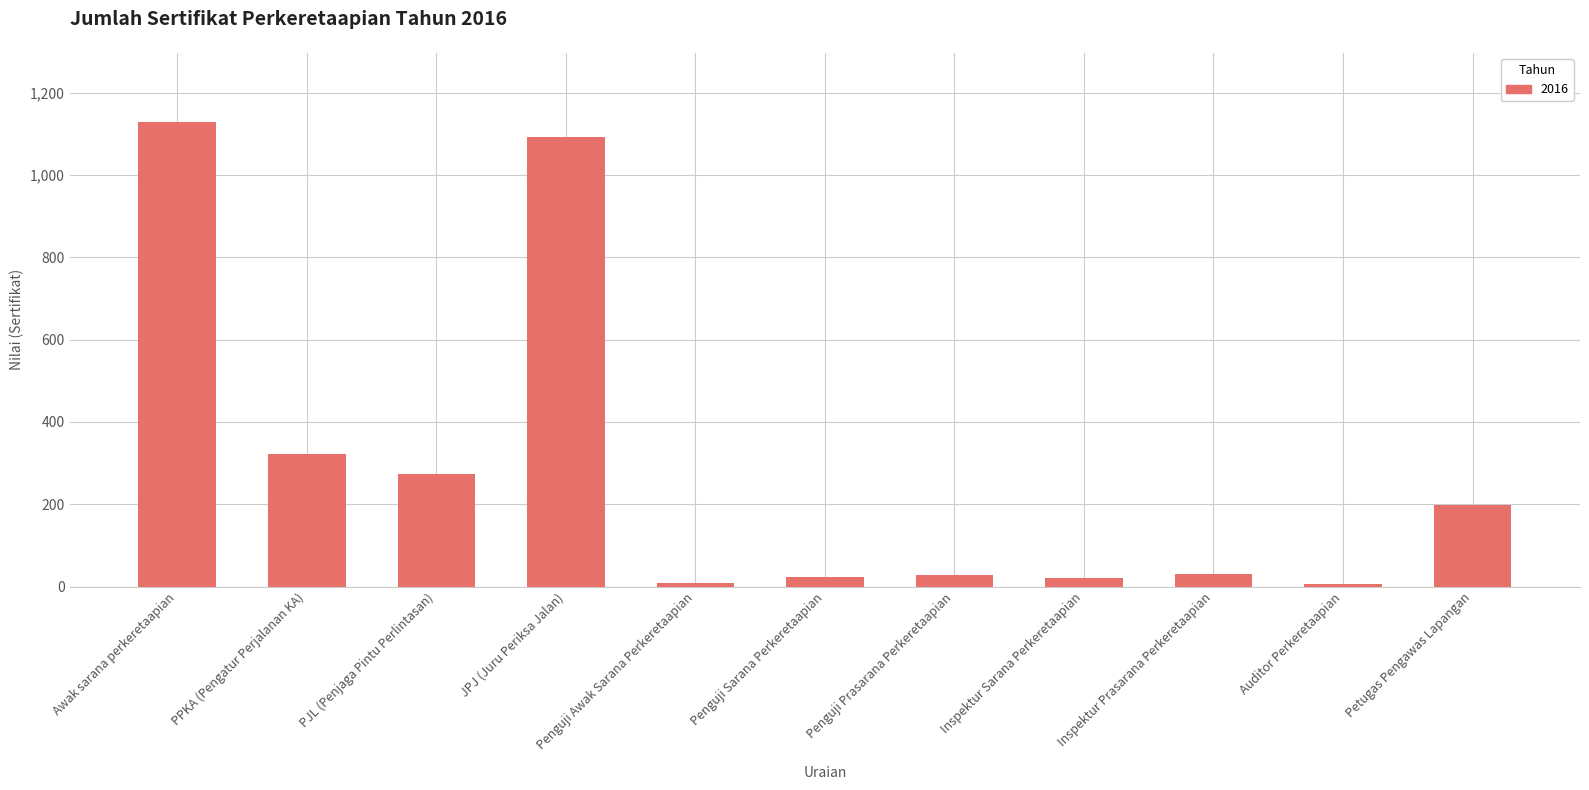

Where is the data nearest to the value 567?

PPKA (Pengatur Perjalanan KA)